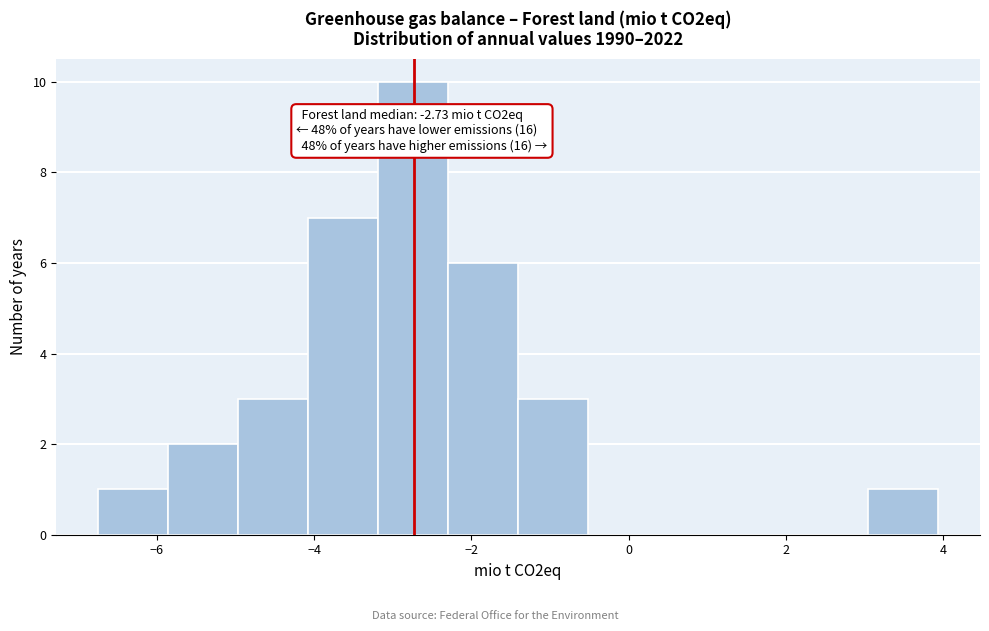

Over which range of the x-axis is the bar tallest?

-3.2 to -2.2